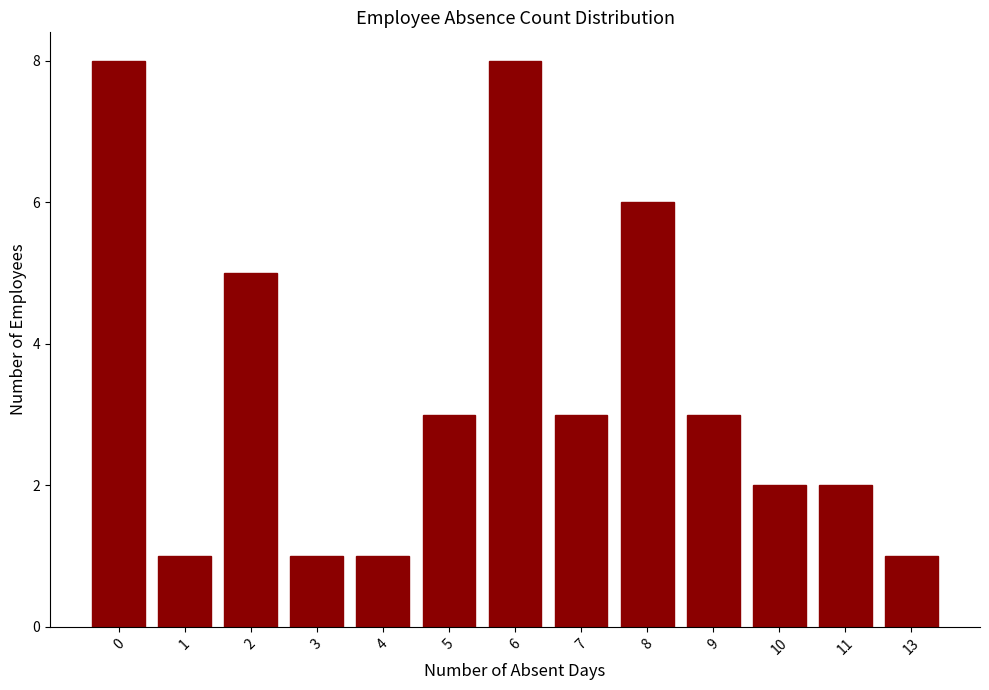

Count the values in the range 1 to 5.

10